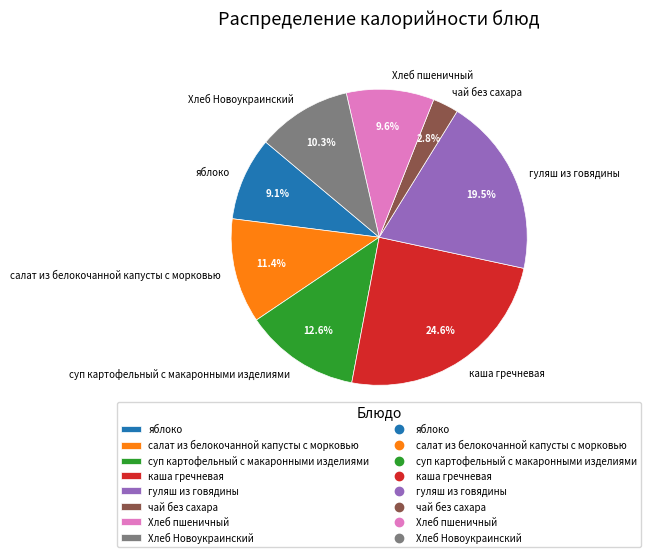

To the nearest percent, what is the difference between the largest and smallest slice percentages?

22%